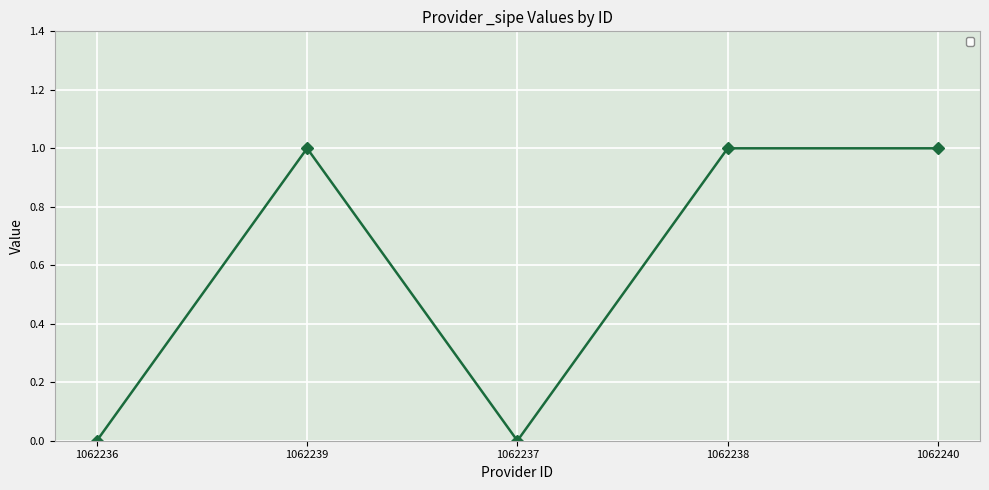

What is the label of the 1st point from the right?

1062240